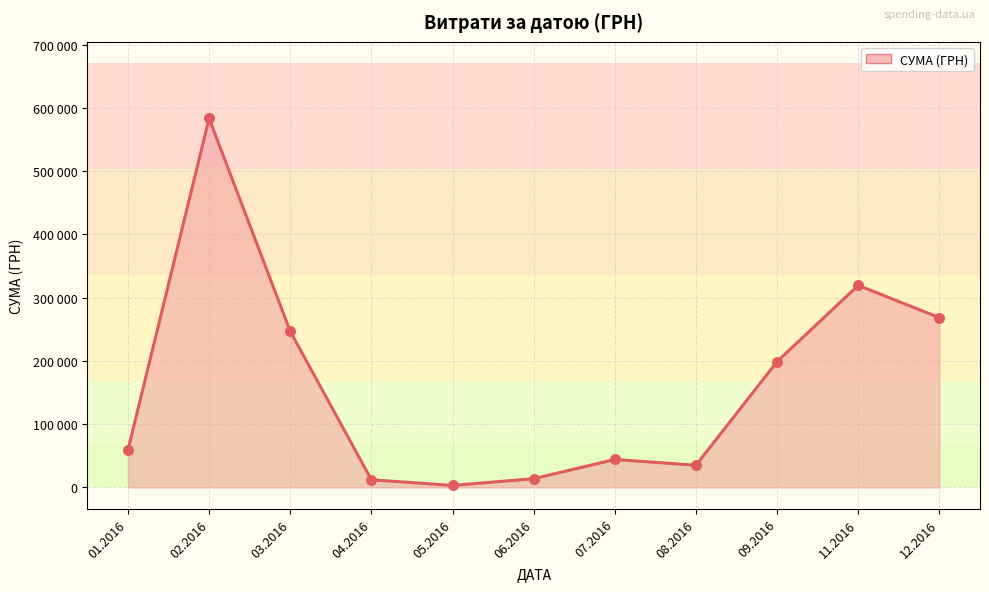

At which category is the sum across all series the highest?

02.2016